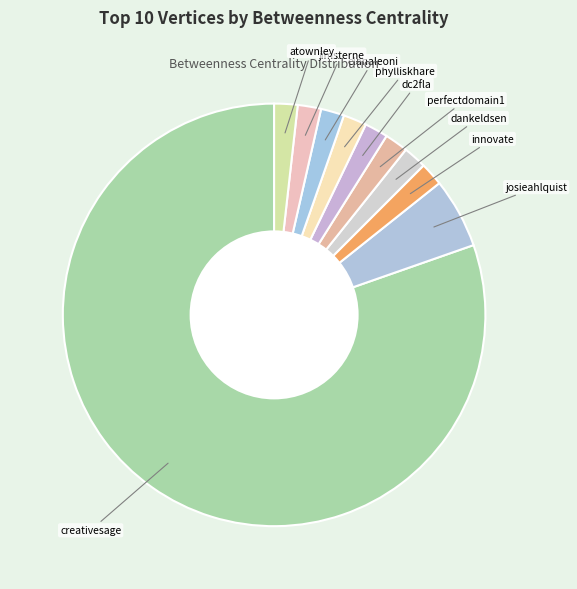

Is the sum of elanaleoni and innovate greater than half?

No